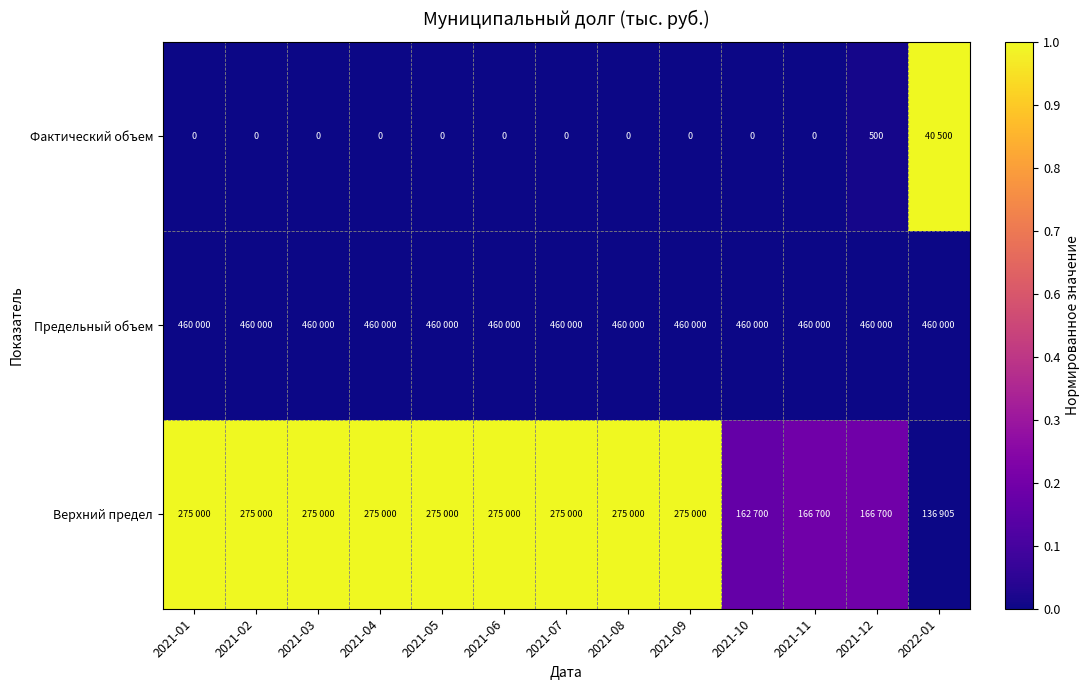

Between 2021-11 and 2021-05, which is larger?

2021-11